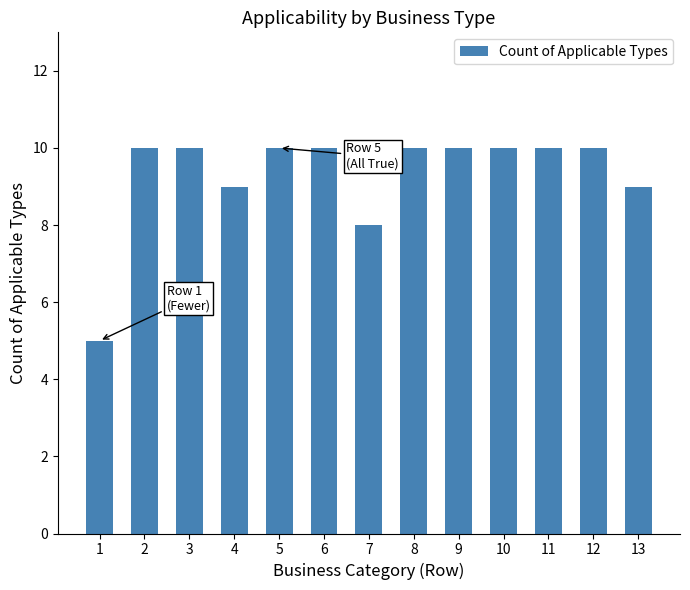

The chart shows a value of 10 at 2. True or false?

True